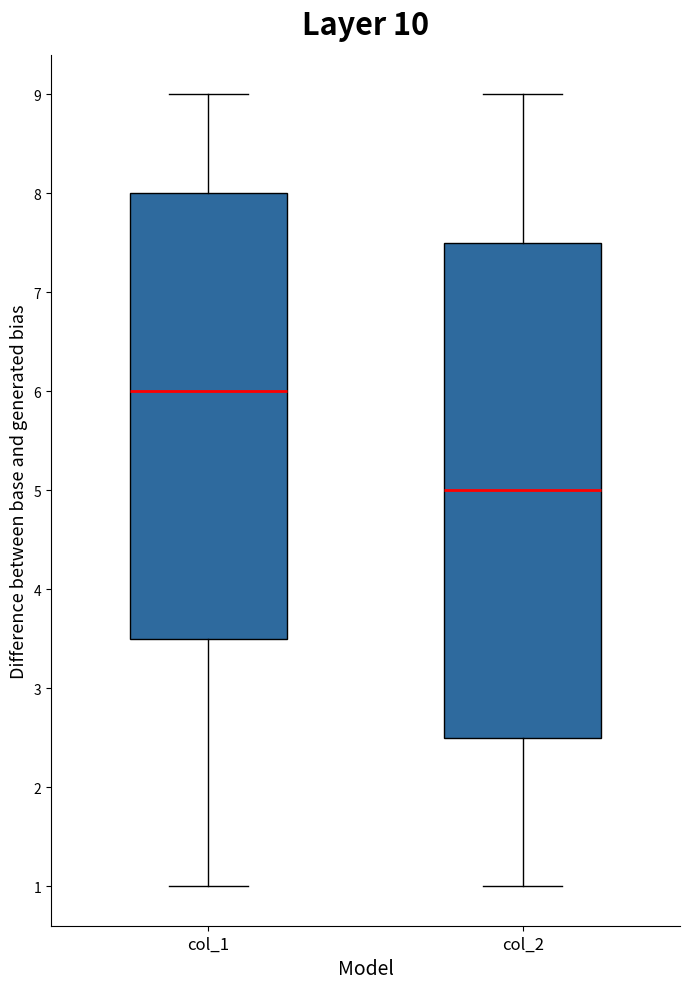

Reading left to right, transcribe this box plot: for each box, give where its median line is, the range the box spans, and where its two whiskers end, as read against the y-axis. The values are not printed on the chart, so give them approximately, as read against the axis.

col_1: median 6.0, box 3.5 to 8.0, whiskers 1.0 to 9.0
col_2: median 5.0, box 2.5 to 7.5, whiskers 1.0 to 9.0